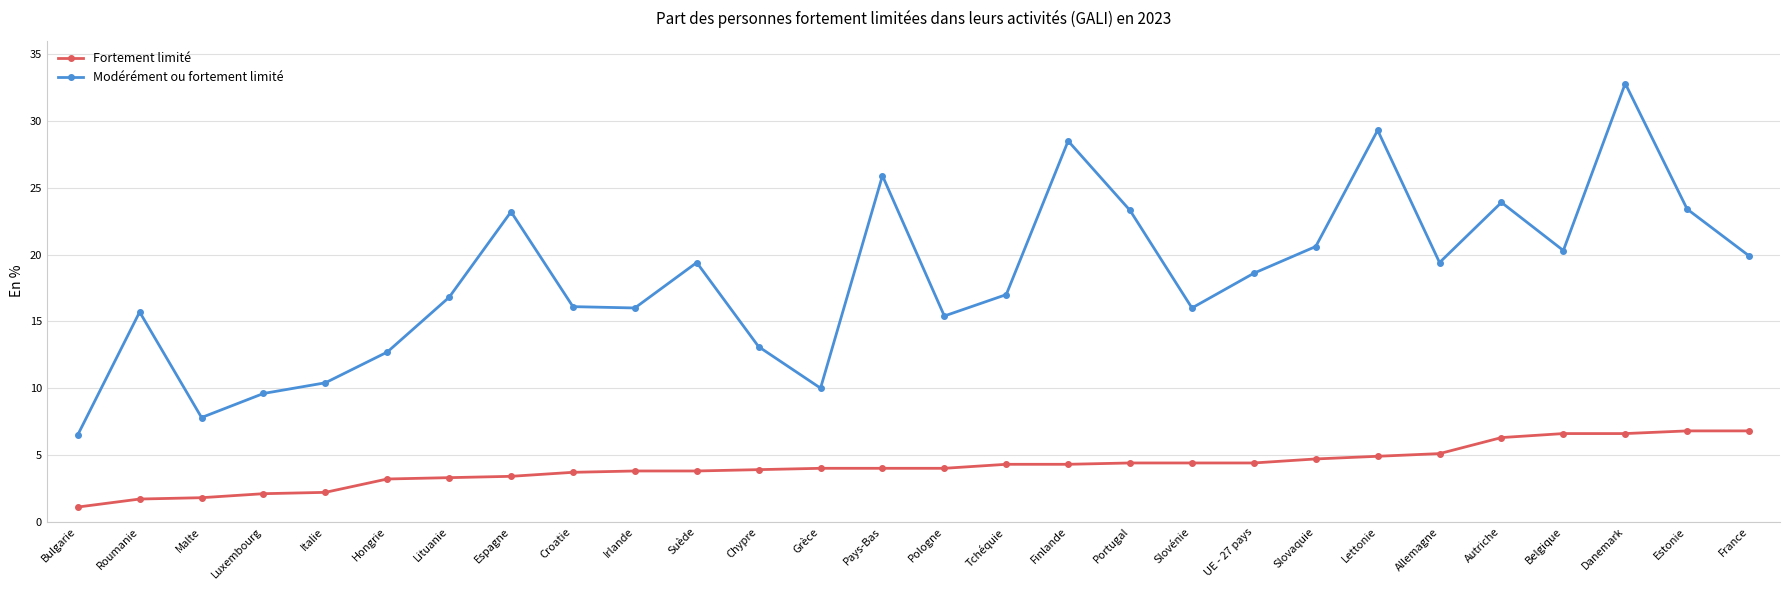

List the series in order of their overall mean, highest first.

Modérément ou fortement limité, Fortement limité